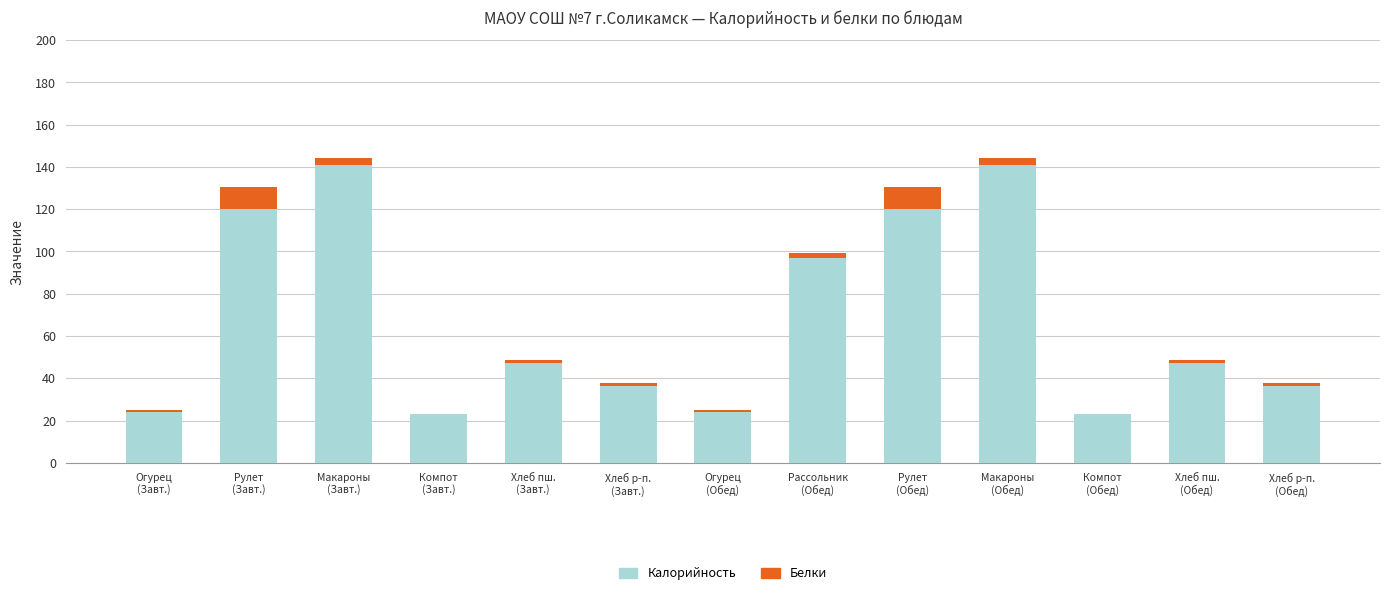

What is the highest value of the Калорийность series?

140.7